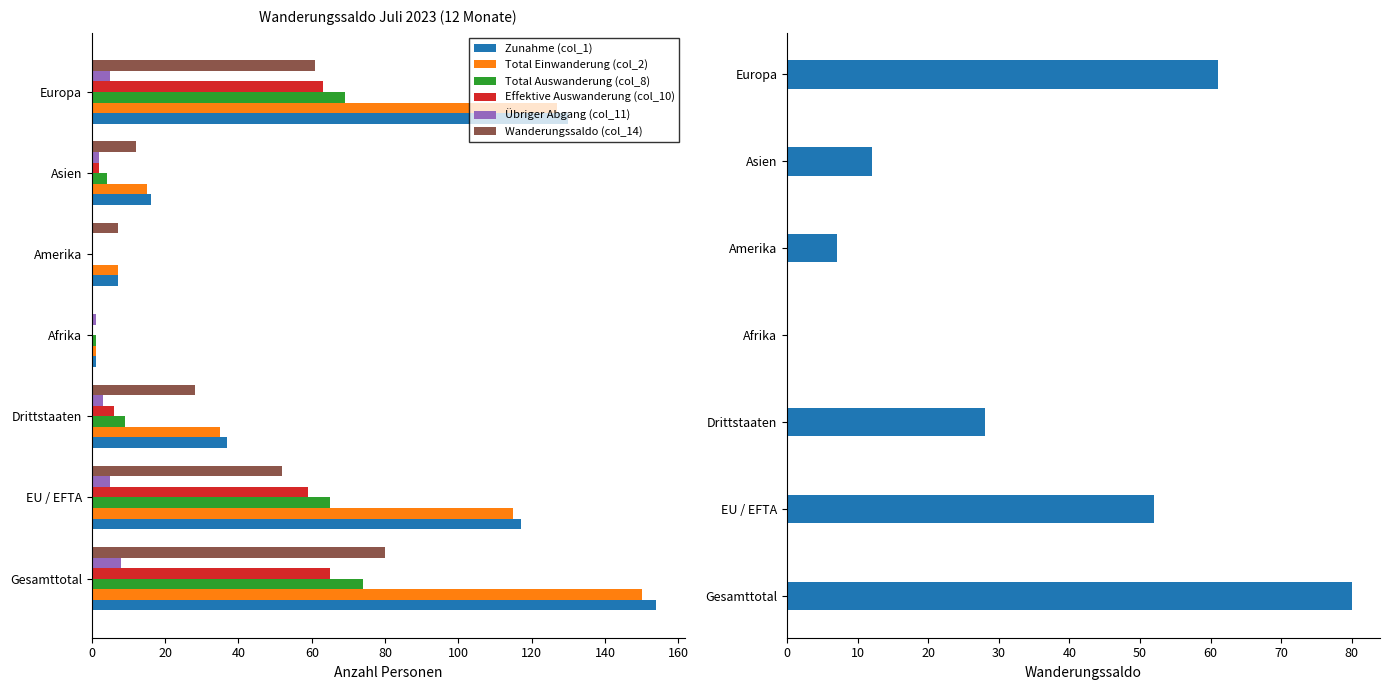

Which has a higher value, Asien or Europa?

Europa